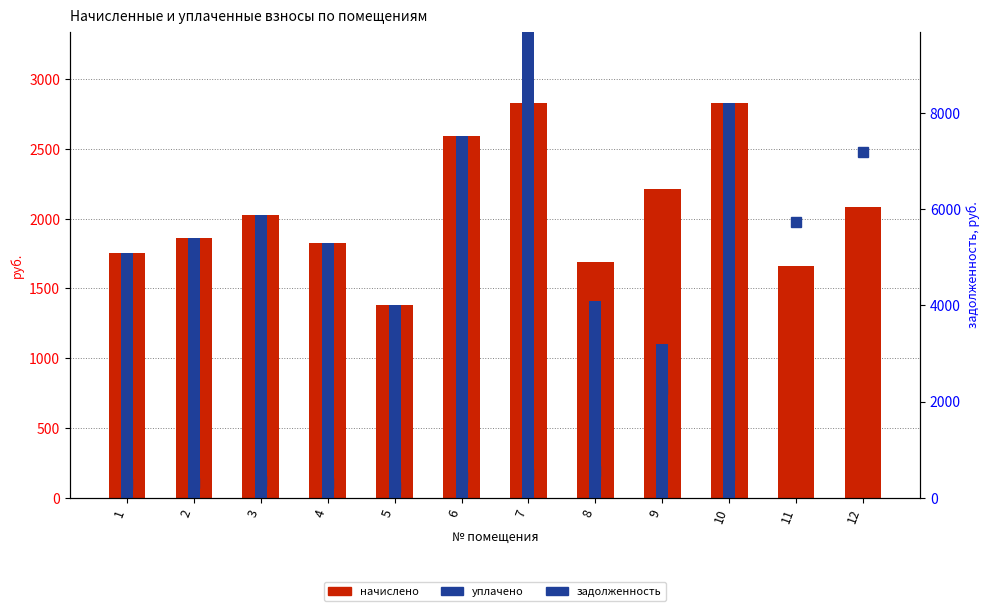

What is the value of the уплачено bar at the 4th from the left?

1825.7